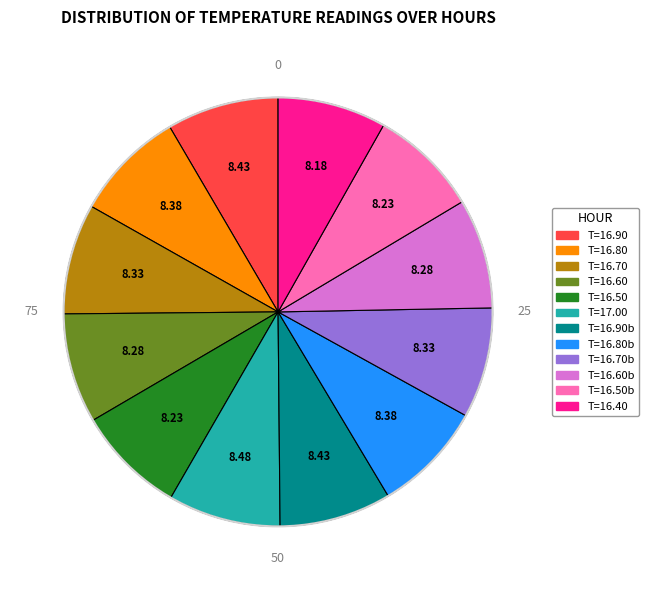

Does any single category account for the majority?

No